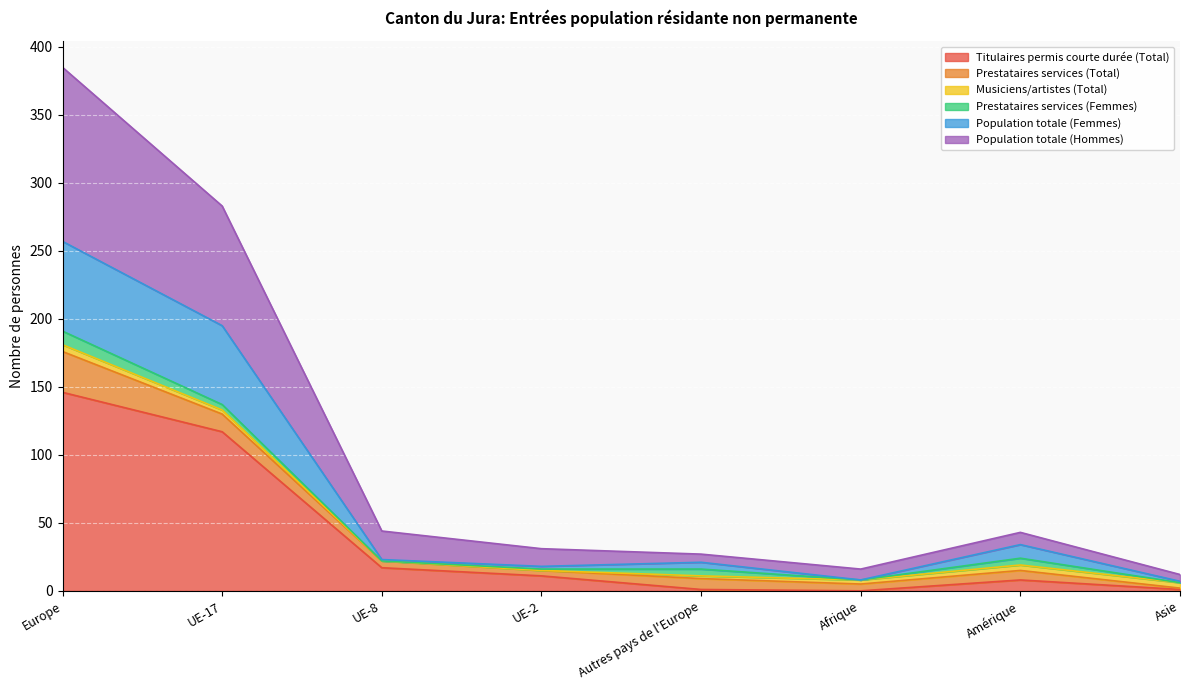

At which category is the sum across all series the highest?

Europe